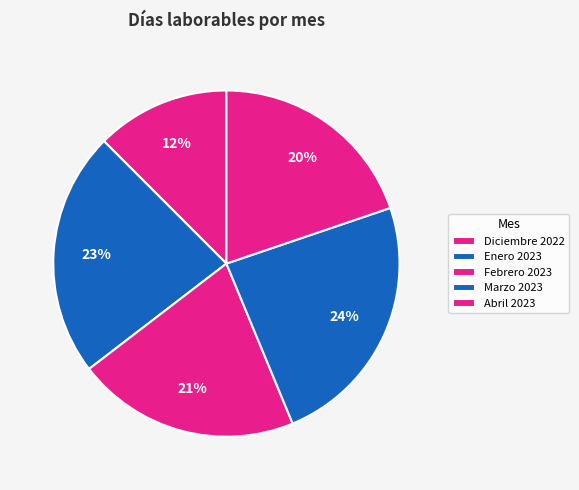

How many slices are in this pie chart?

5